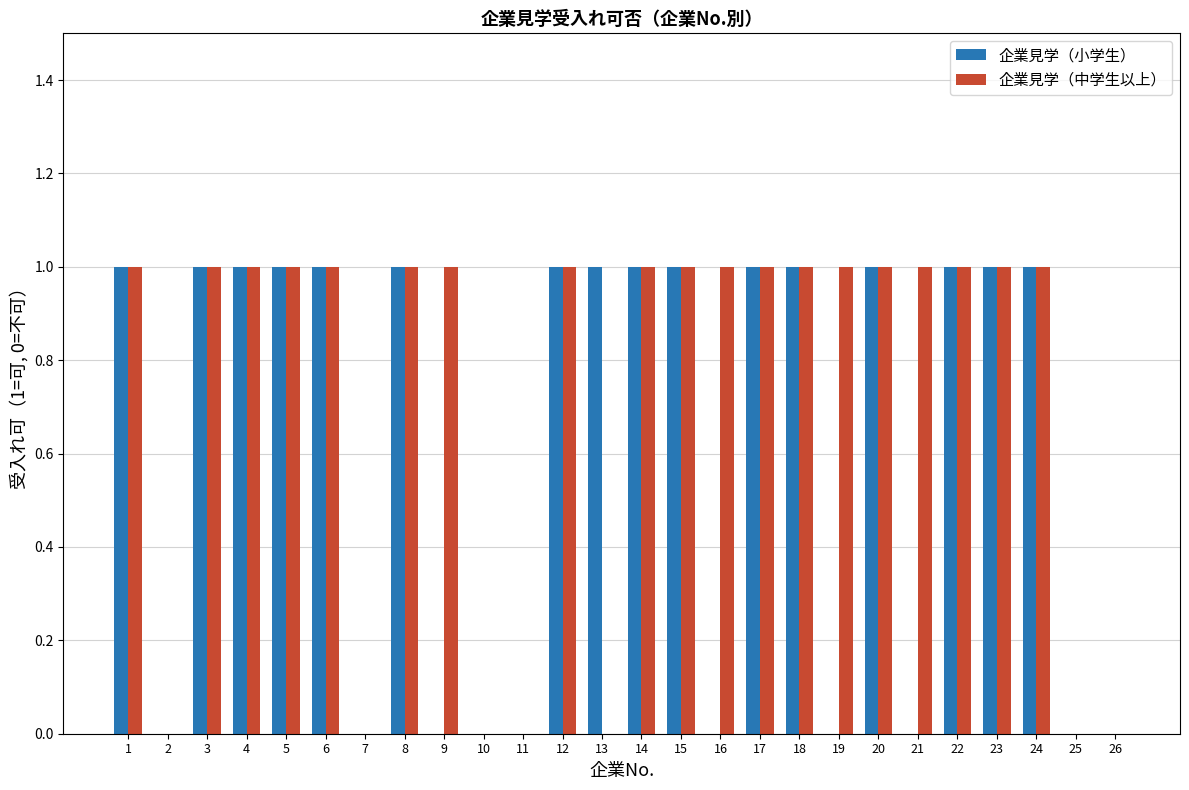

True or false: 企業見学（中学生以上） has a value of 0 at 25.

True